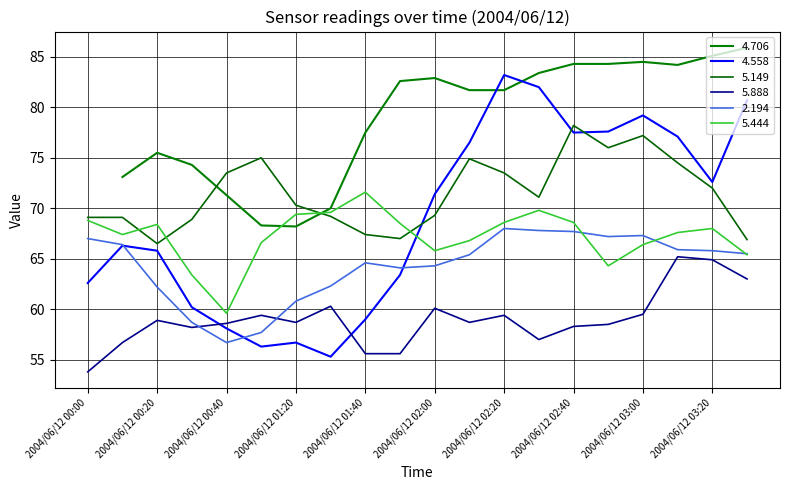

What is the maximum value for 5.444?

71.6